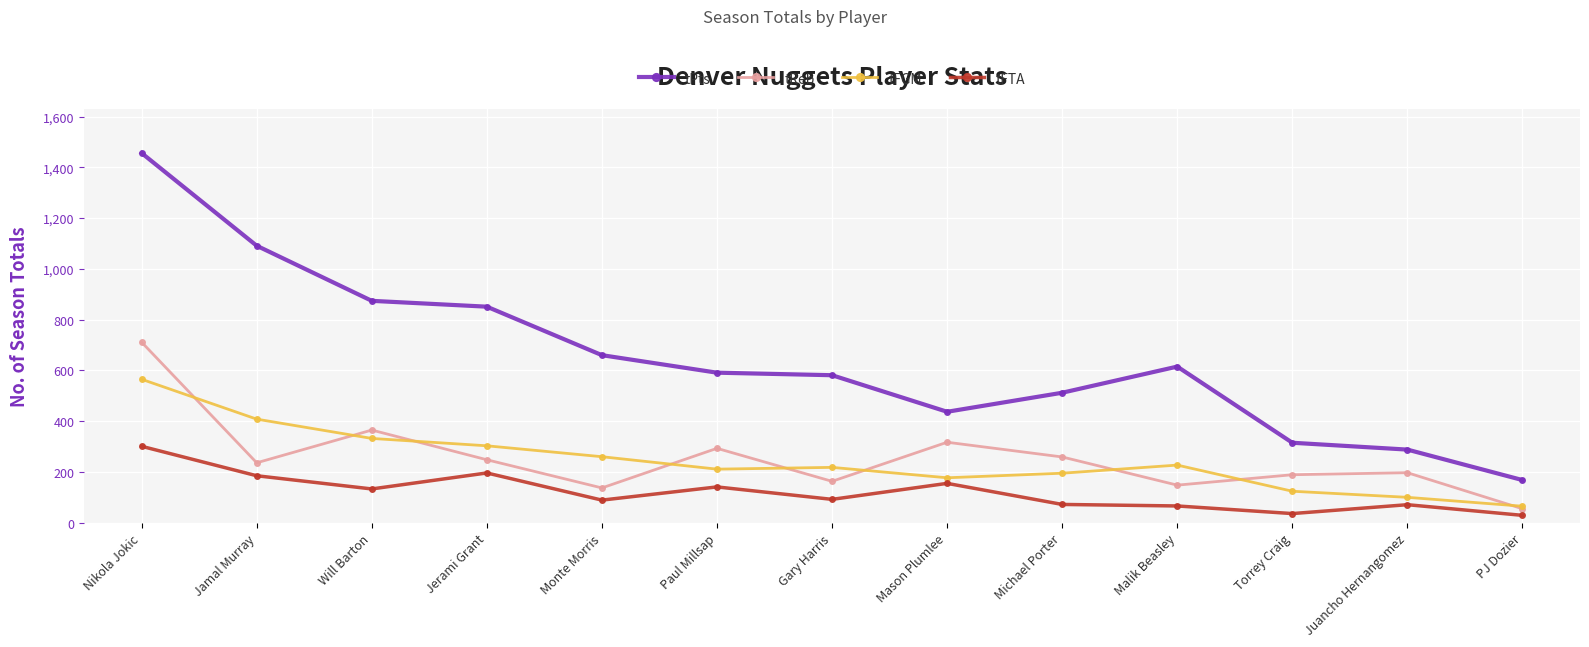

What is the greatest value displayed?

1456